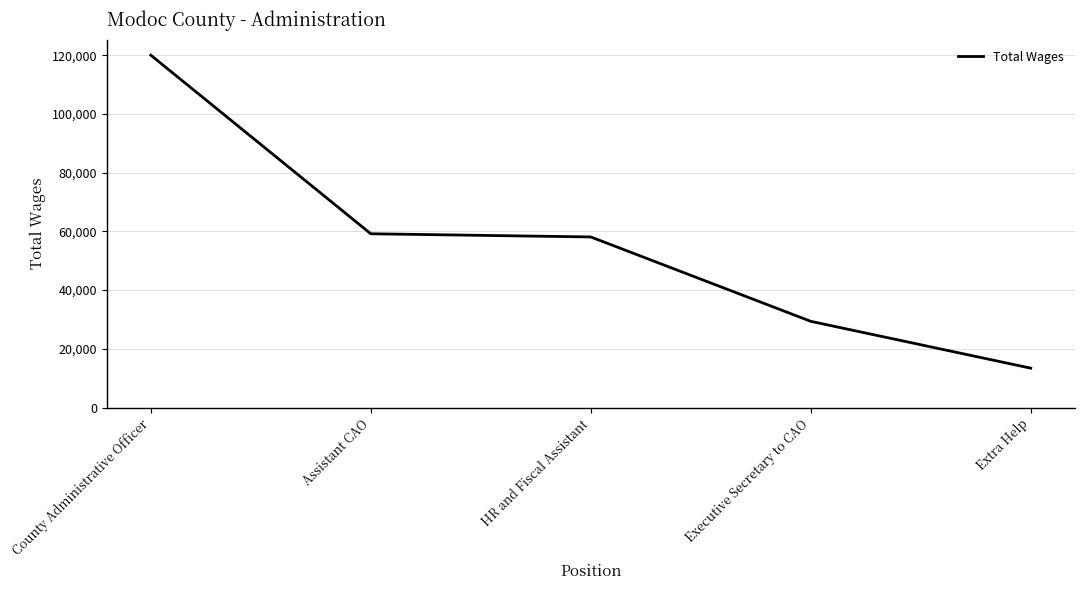

How many lines are shown in the chart?

1